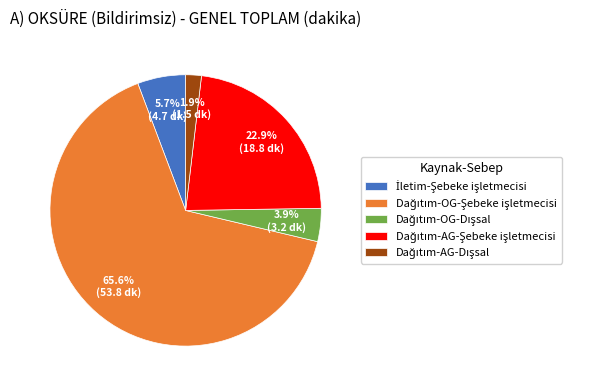

Is there any slice that represents more than half of the pie?

Yes